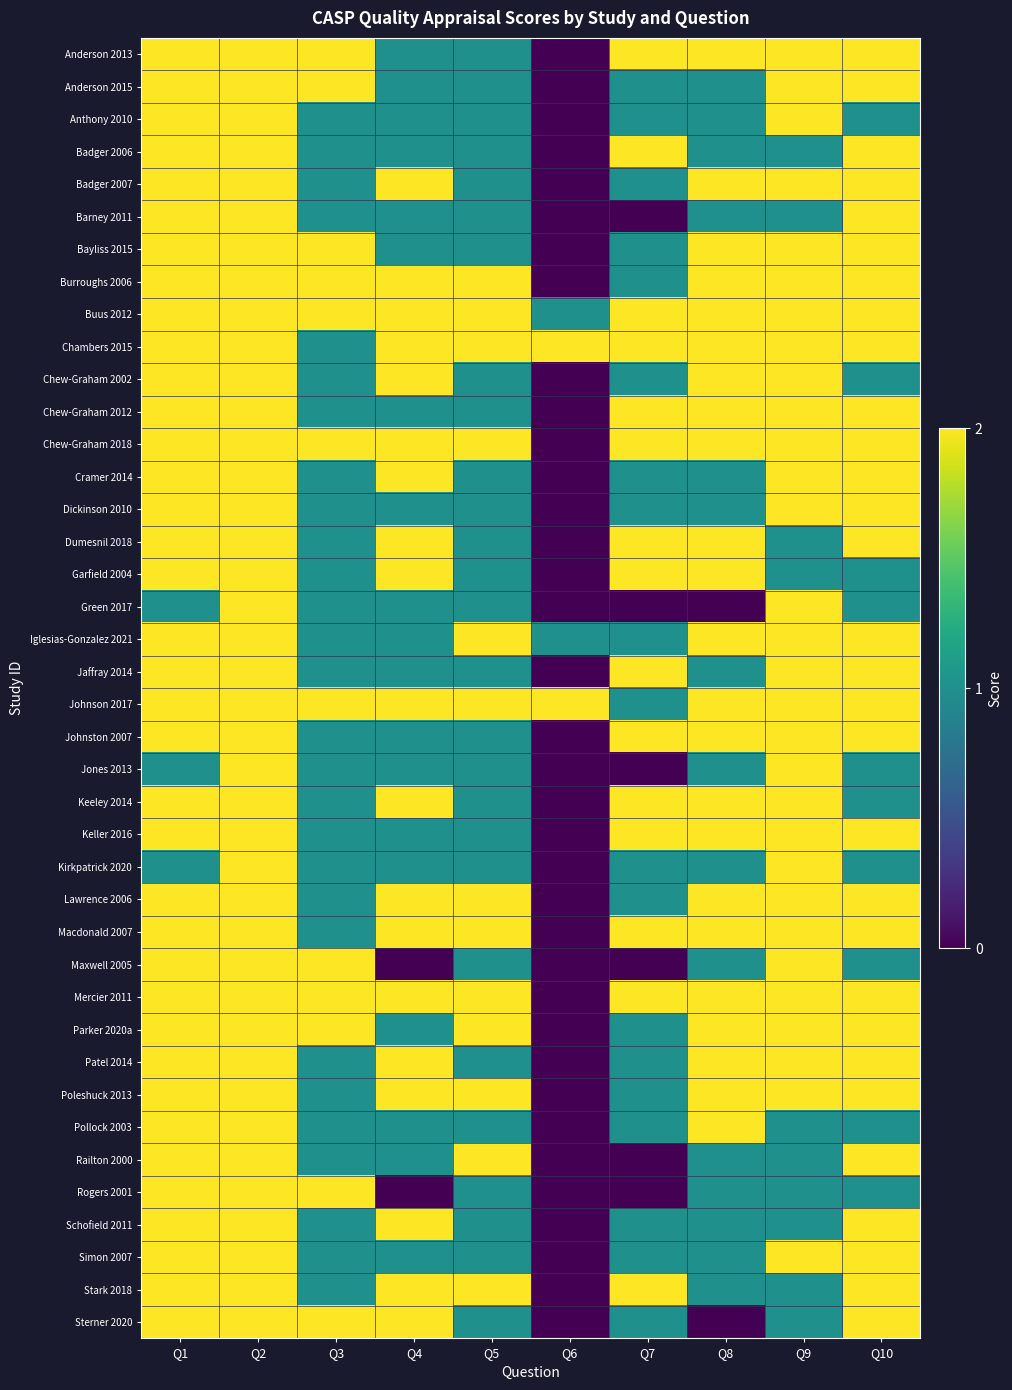

Which label corresponds to the smallest value in the chart?

Q6